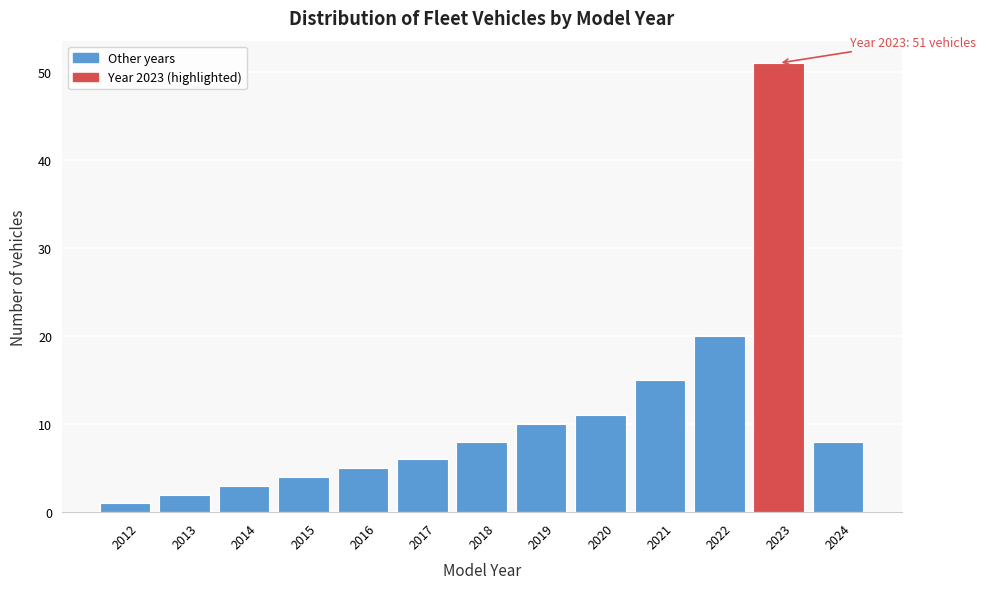

Reading left to right, transcribe all the data shown in this chart.

1	2	3	4	5	6	8	10	11	15	20	51	8